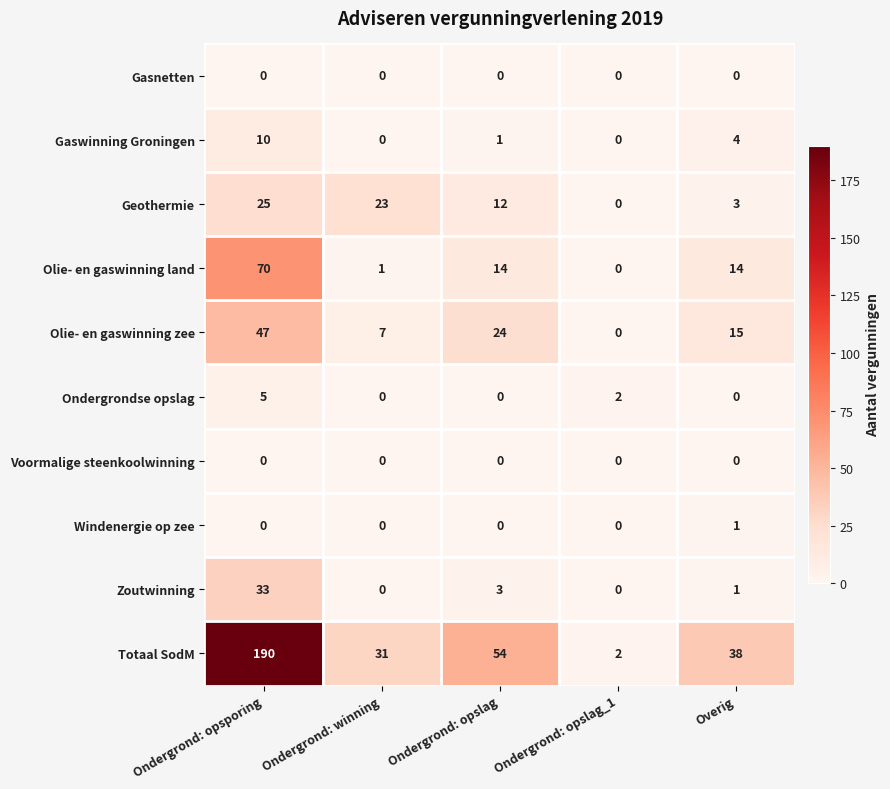

Which series has the widest spread of values?

Totaal SodM